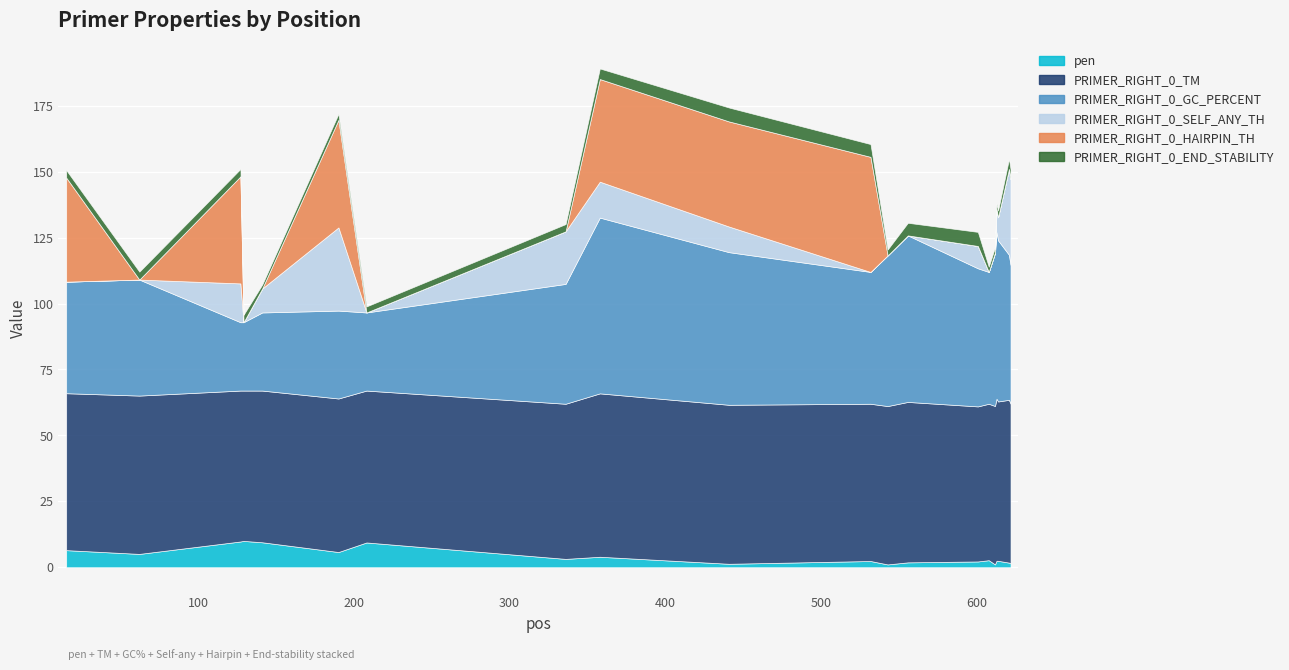

Reading left to right, list all the values displayed in this chart.

pen: 6.5	5.0	9.8	10.0	9.5	5.8	9.4	3.2	4.0	1.3	2.4	1.1	1.8	2.2	2.7	1.1	2.5	2.4	1.7	1.5
PRIMER_RIGHT_0_TM: 59.5	60.0	57.2	57.0	57.5	58.2	57.6	58.8	62.0	60.3	59.6	60.1	60.8	58.8	59.3	60.1	61.5	60.4	61.7	60.5
PRIMER_RIGHT_0_GC_PERCENT: 42.3	44.0	25.9	25.9	29.6	33.3	29.6	45.5	66.7	57.9	50.0	57.1	63.2	52.4	50.0	57.9	63.2	61.1	55.0	52.6
PRIMER_RIGHT_0_SELF_ANY_TH: 0.0	0.0	14.7	0.0	9.1	31.6	0.0	19.9	13.6	9.7	0.0	0.0	0.0	8.5	0.0	0.3	8.8	8.8	32.6	32.6
PRIMER_RIGHT_0_HAIRPIN_TH: 39.5	0.0	40.6	0.0	0.0	40.8	0.0	0.0	38.9	39.9	43.6	0.0	0.0	0.0	0.0	0.0	0.0	0.0	0.0	0.0
PRIMER_RIGHT_0_END_STABILITY: 2.9	3.0	2.8	2.8	1.5	2.3	2.3	2.8	4.0	5.3	4.8	2.2	4.8	5.3	2.0	2.0	2.1	2.6	3.8	3.7